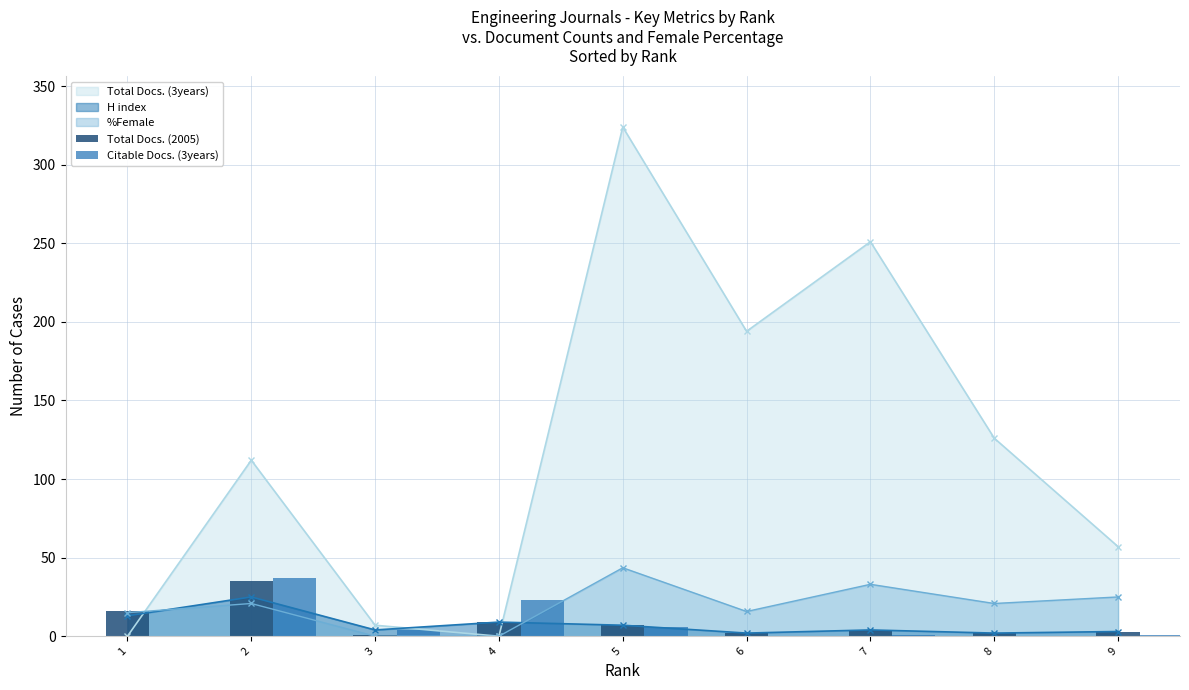

What is the value of the Citable Docs. (3years) bar at the 1st from the left?

1